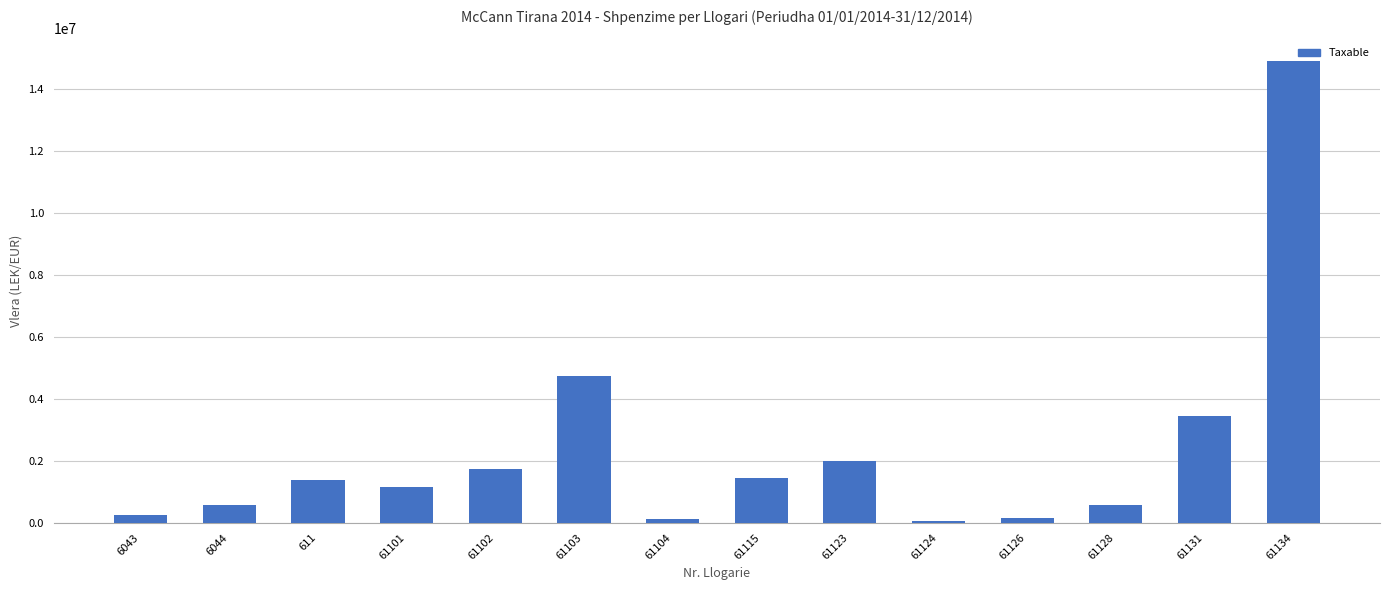

Is it true that the value at 61103 is 4731146.9?

True